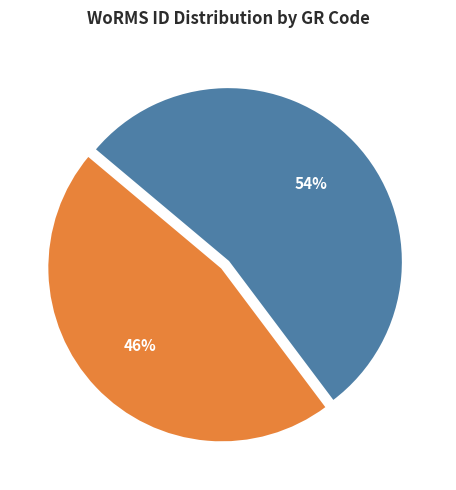

To the nearest percent, what is the average slice percentage?

50%